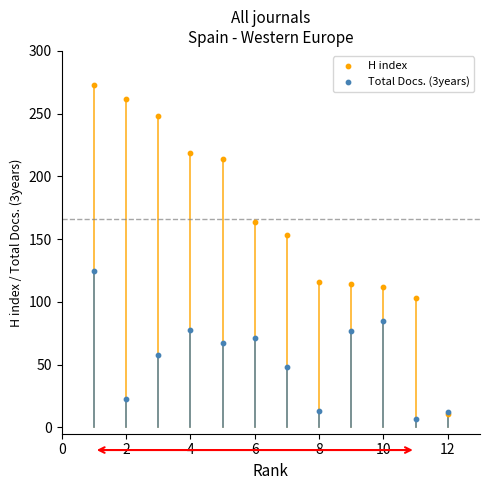

What are all the series names shown in the legend?

H index, Total Docs. (3years)